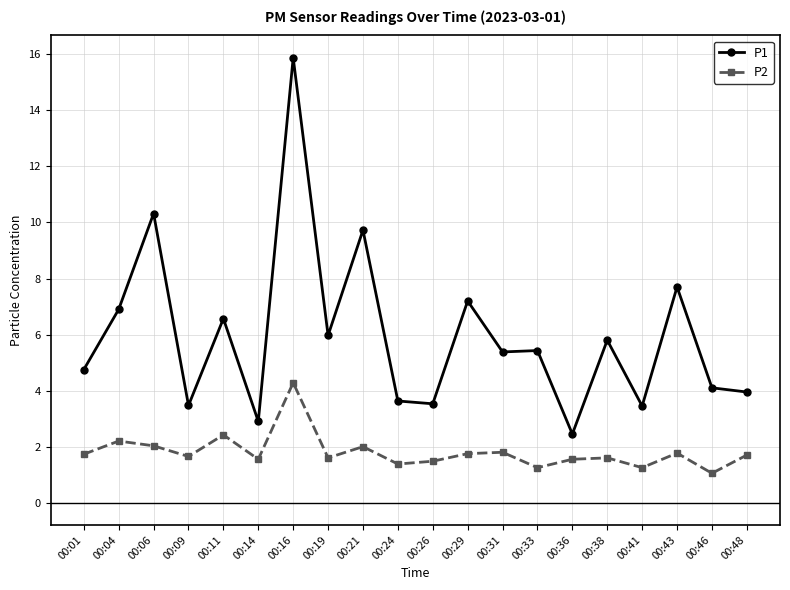

What is the difference between the second highest and second lowest values in the P1 series?

7.4